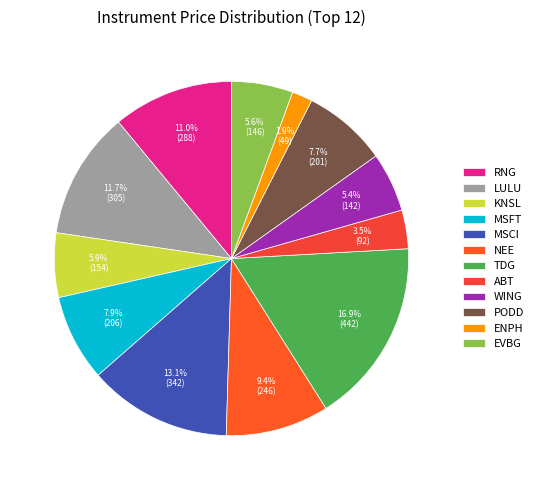

Is there any slice that represents more than half of the pie?

No